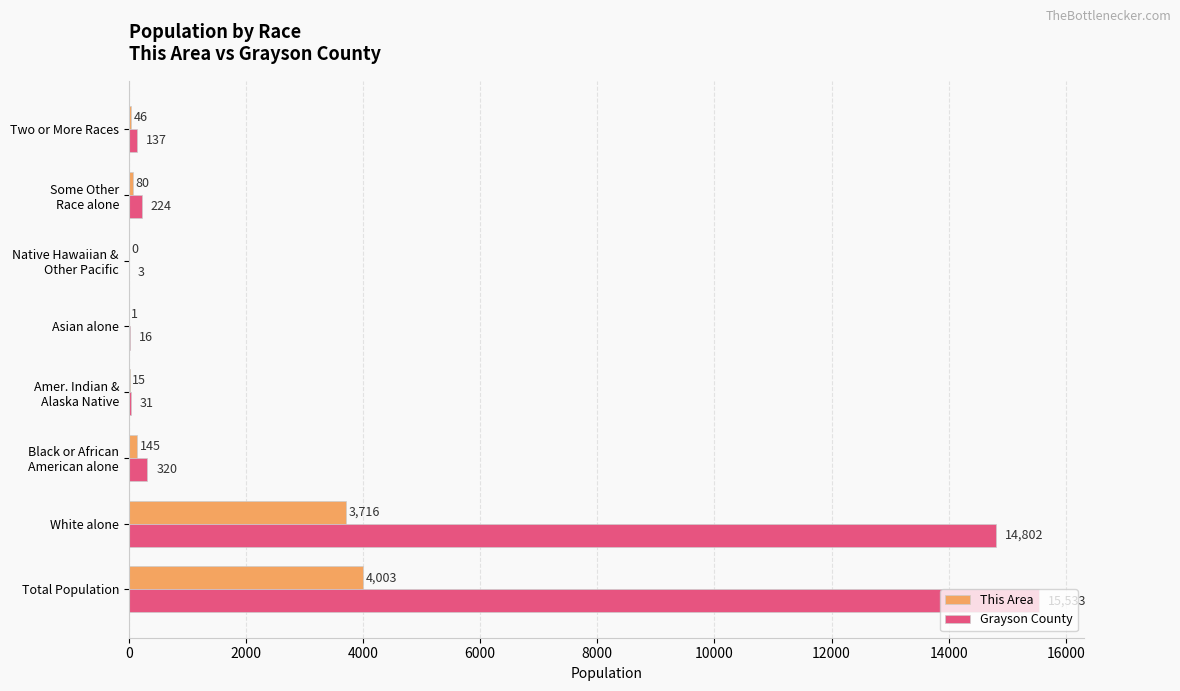

Where is This Area nearest to the value 2001?

White alone